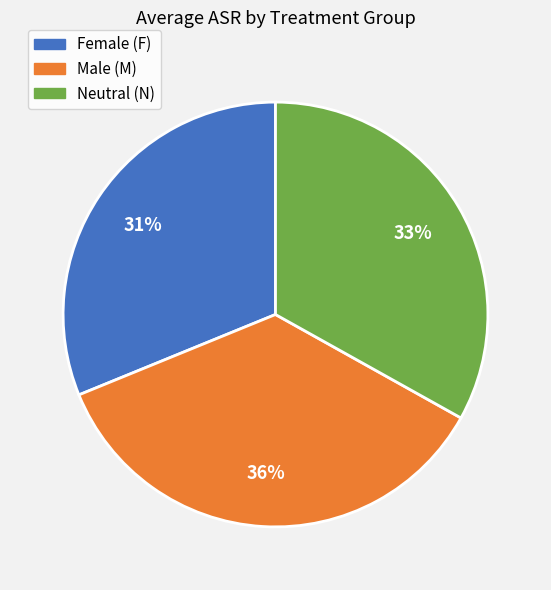

Is there any slice that represents more than half of the pie?

No